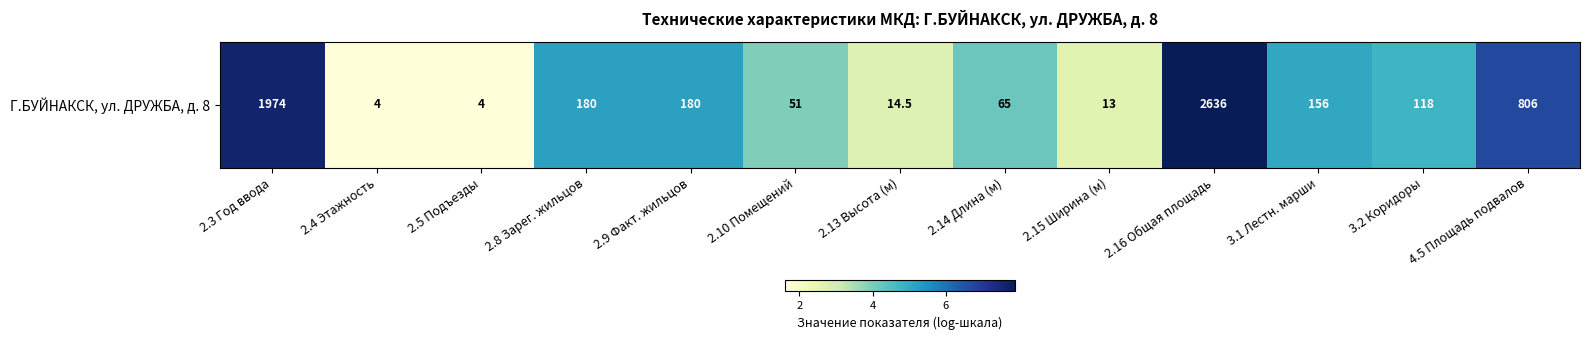

Is it true that the value at 2.3 Год ввода is 12.7?

False